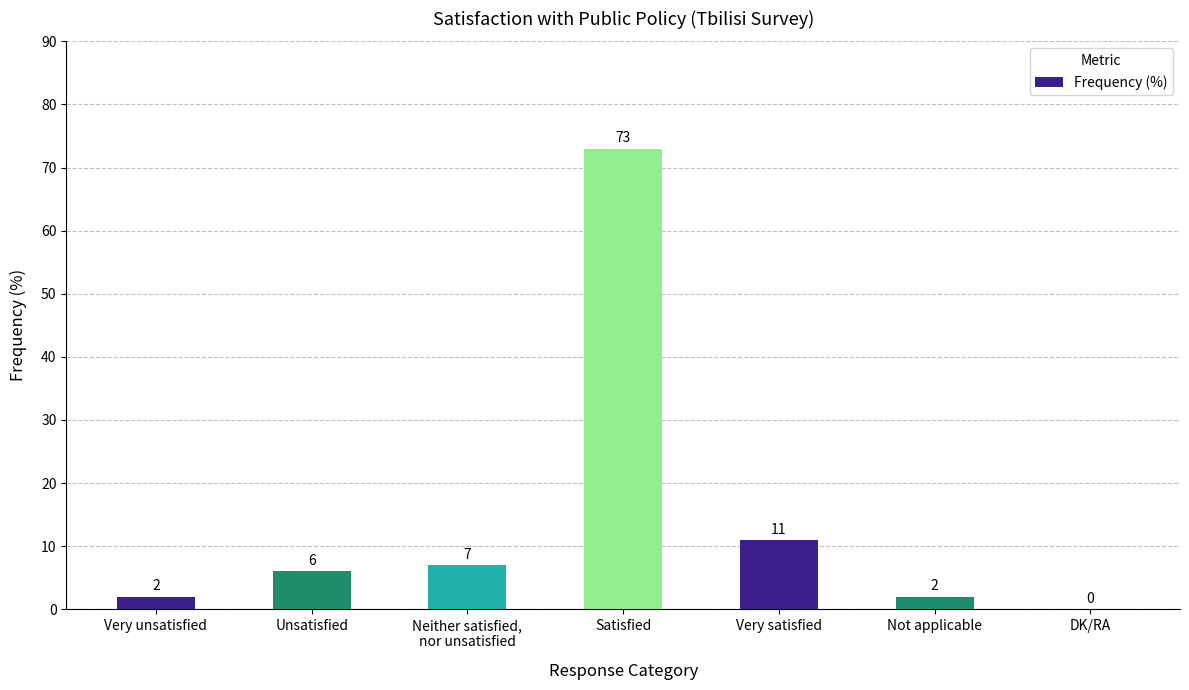

Where is the data nearest to the value 36?

Very satisfied